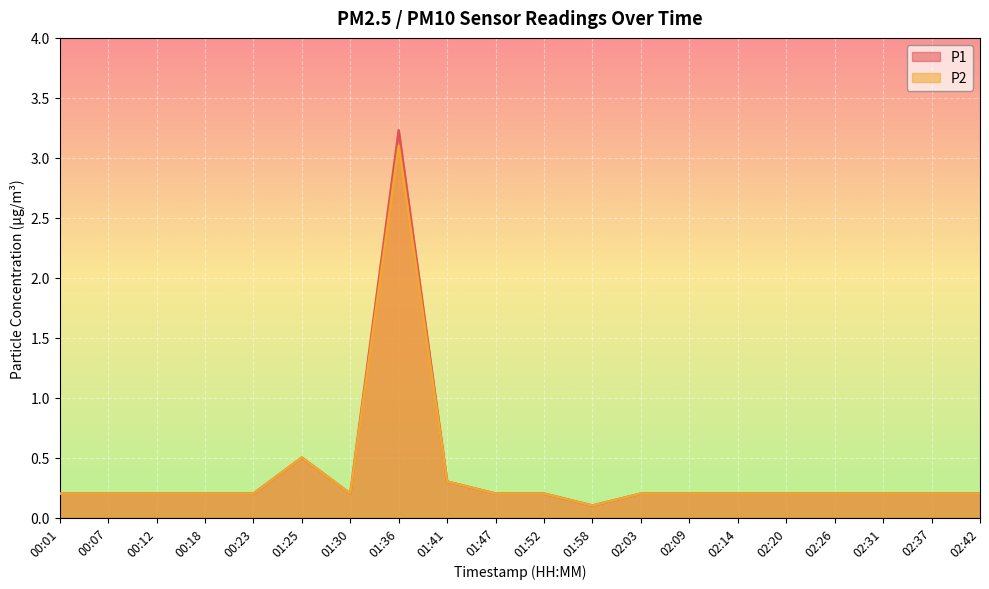

List the series in order of their overall mean, lowest first.

P2, P1